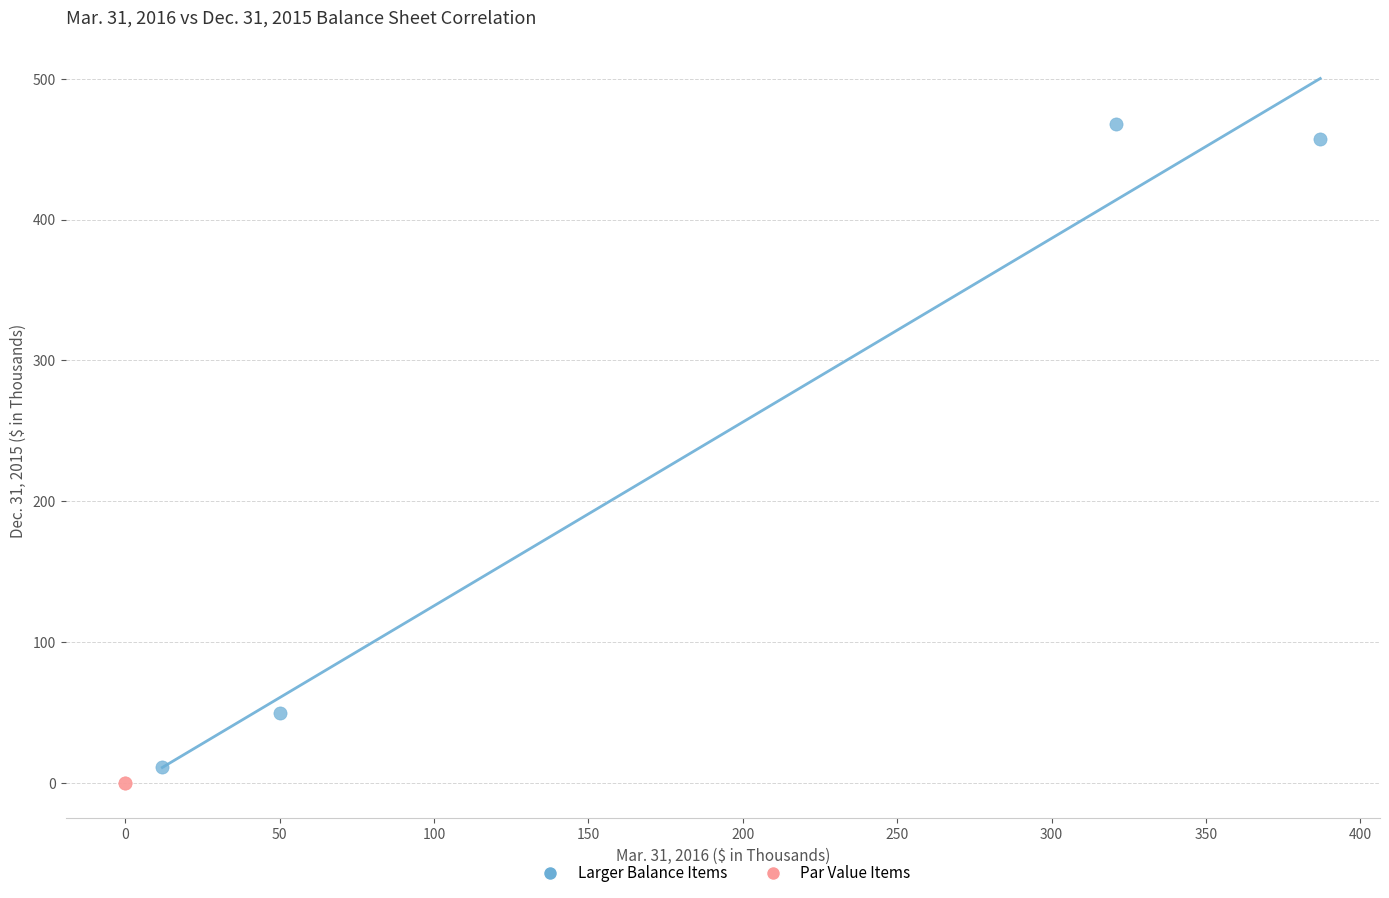

Which series reaches the minimum Y coordinate?

Par Value Items